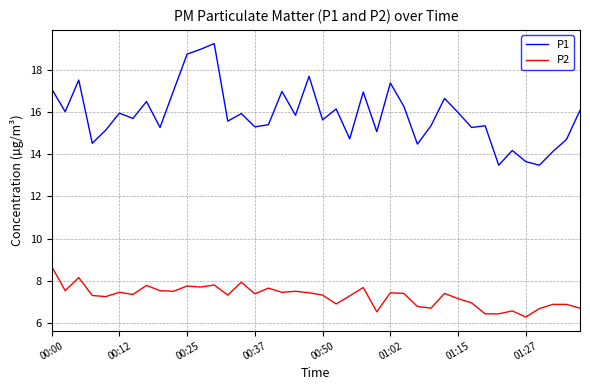

What are all the series names shown in the legend?

P1, P2